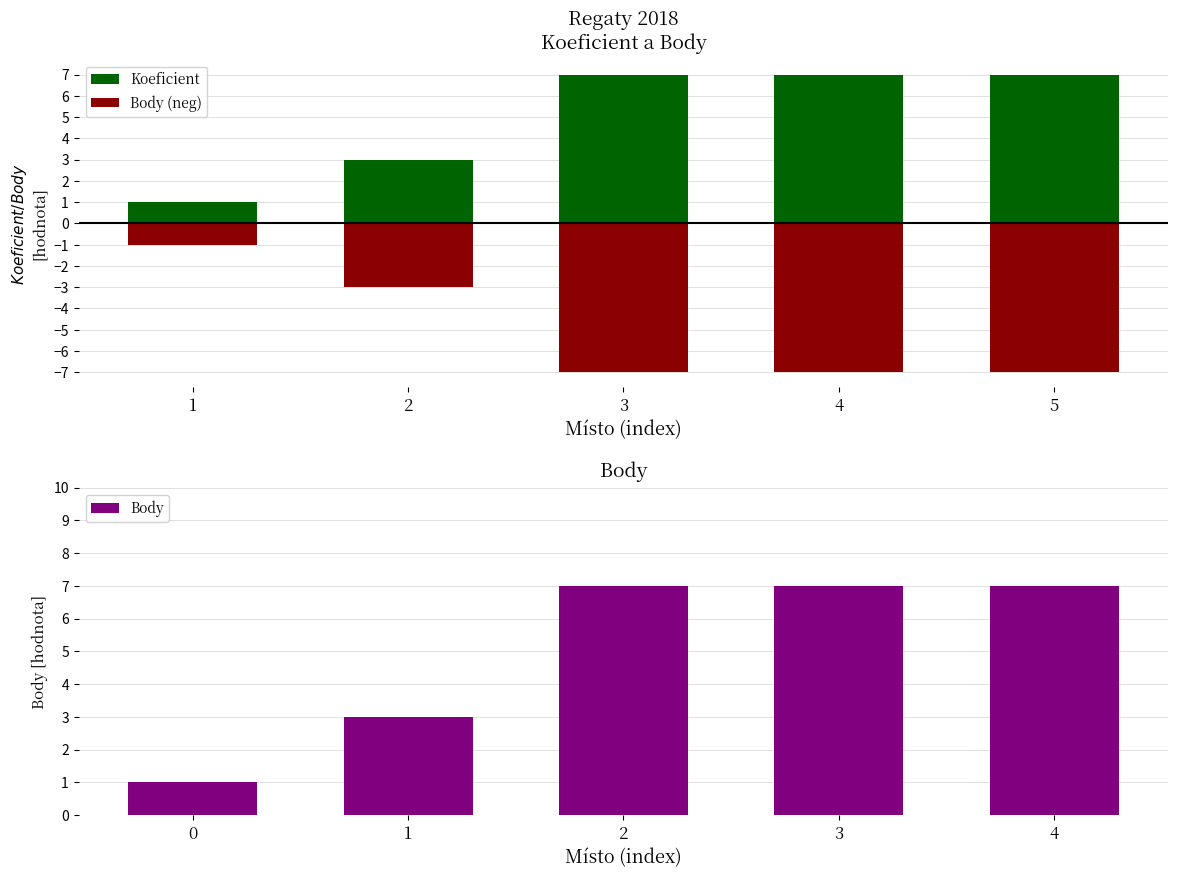

The Body series shows 3 at 3. True or false?

False